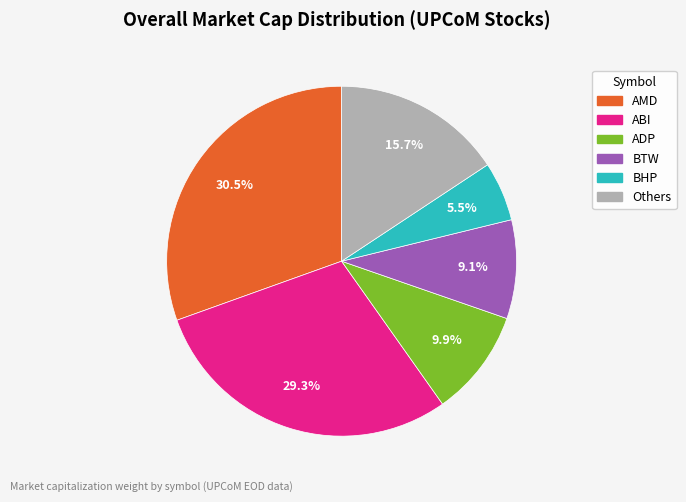

Is there any slice that represents more than half of the pie?

No